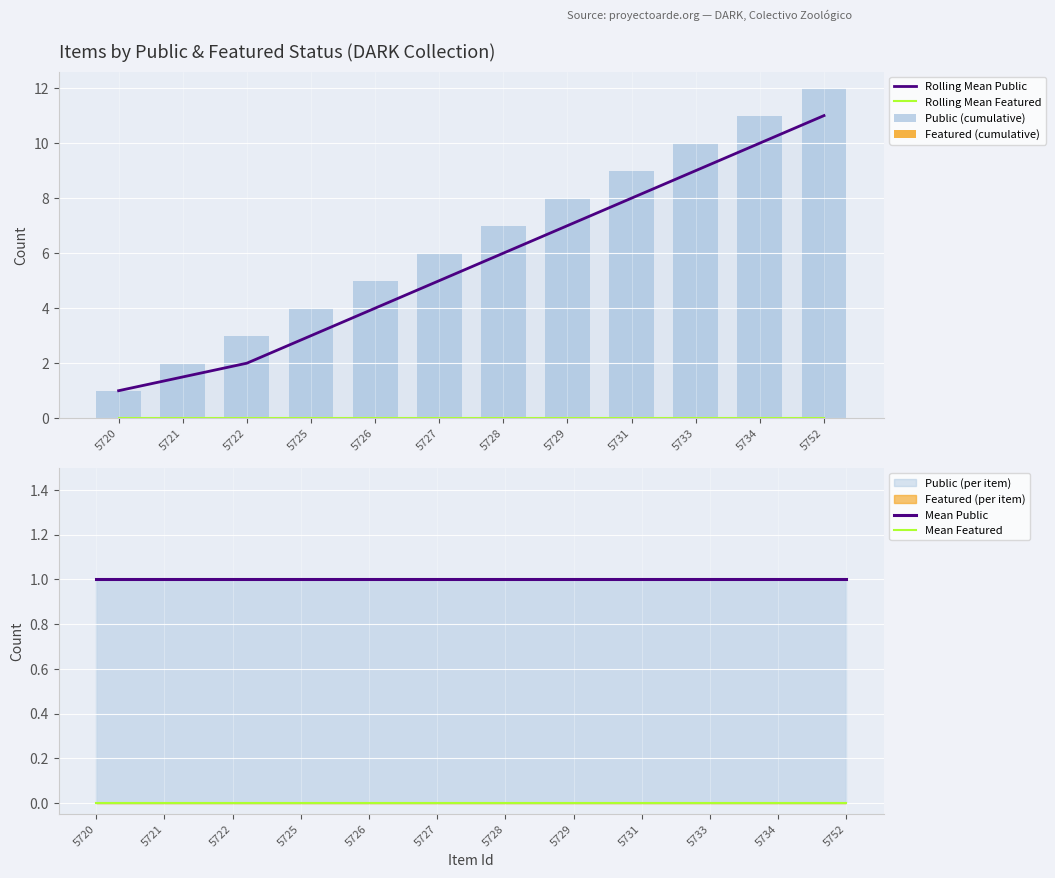

How many data points in Rolling Mean Public are above 6?

5